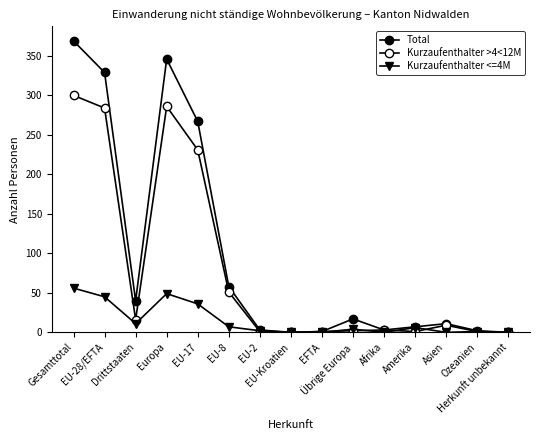

What is the label of the 9th point from the left?

EFTA